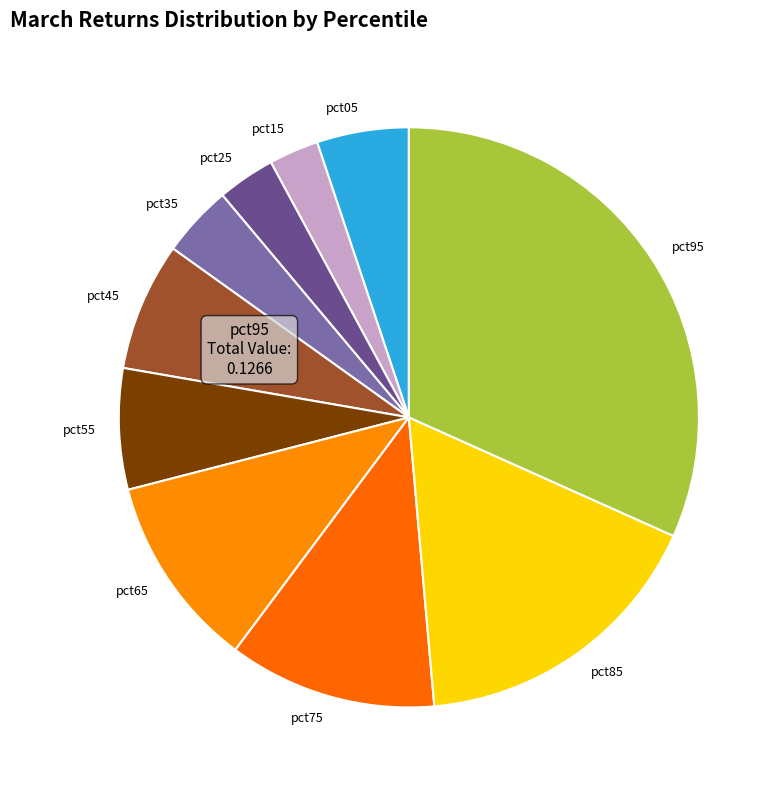

Do pct75 and pct45 together represent more than half of the pie?

No